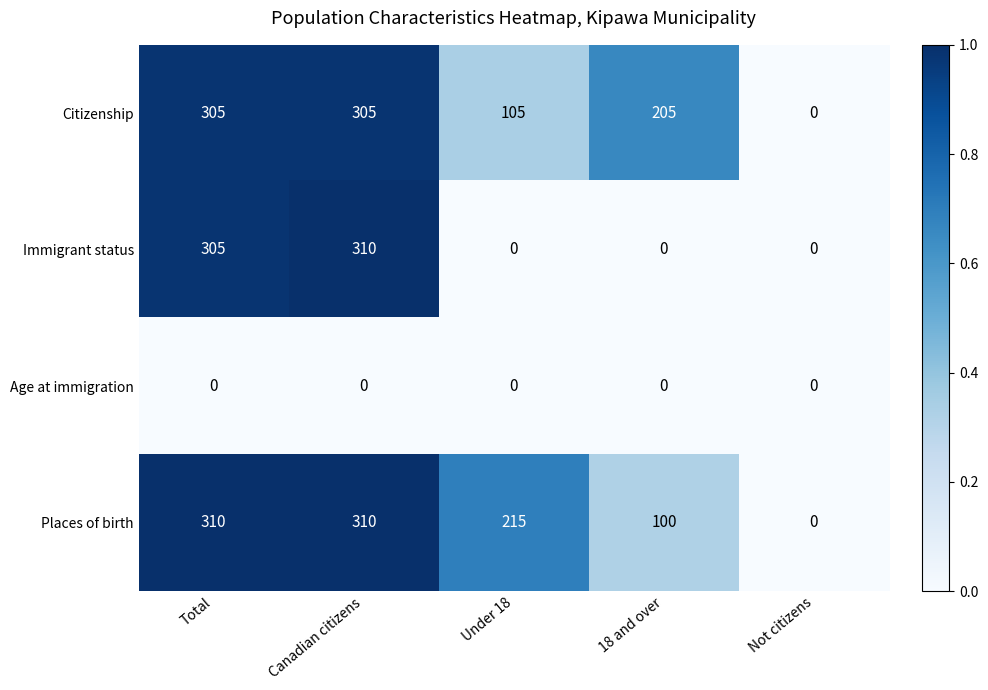

Where does the Citizenship series first go above 205?

Total